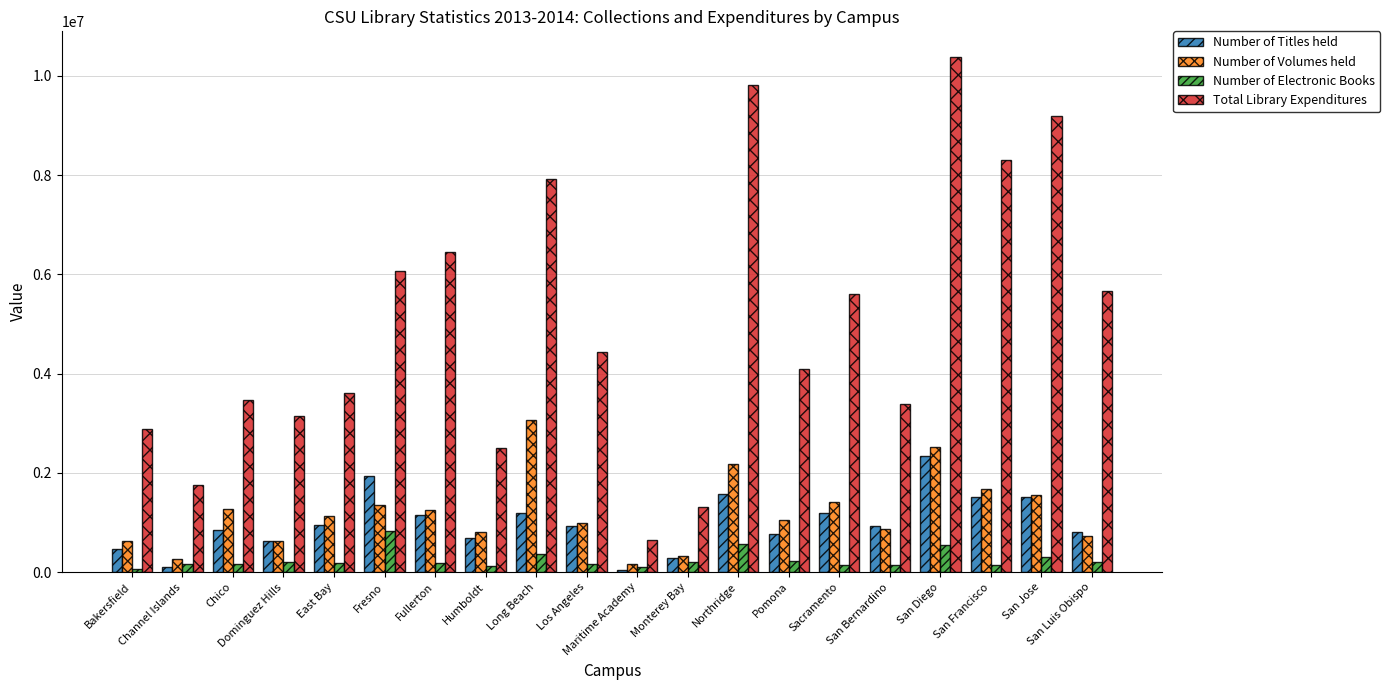

Rank the series by their maximum value, from lowest to highest.

Number of Electronic Books, Number of Titles held, Number of Volumes held, Total Library Expenditures